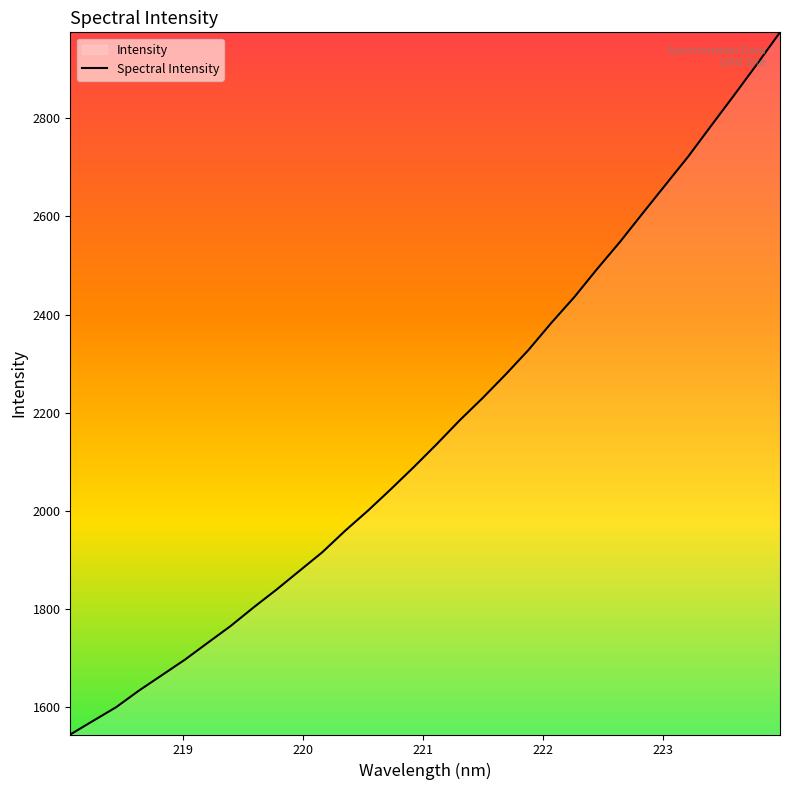

What is the difference between the maximum and minimum values?

1430.0